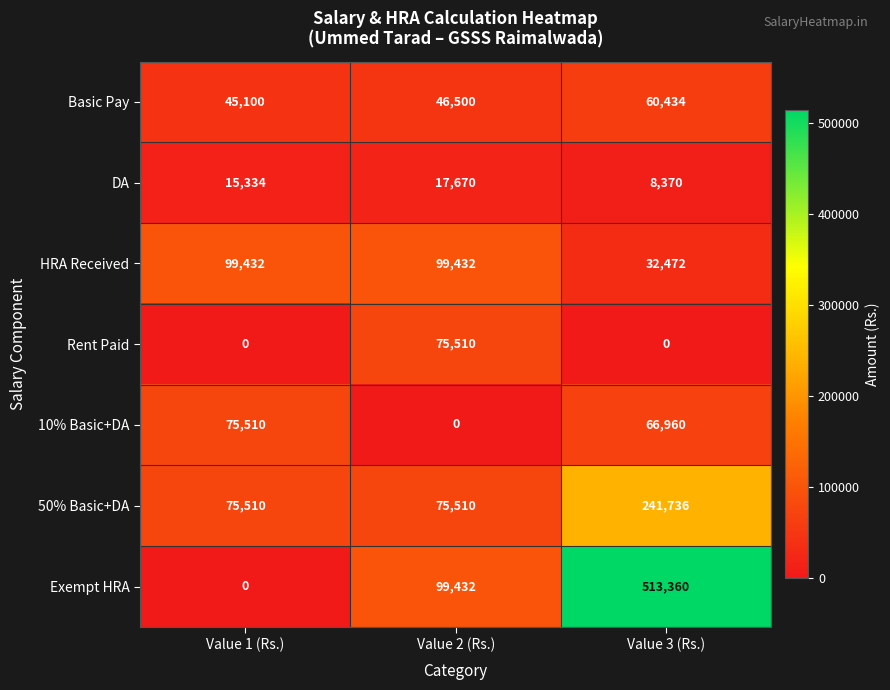

What is the maximum value shown in the chart?

513360